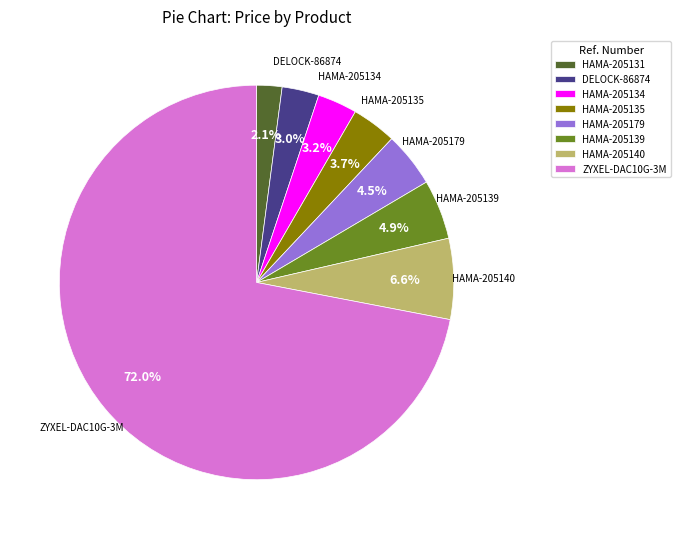

Is the sum of HAMA-205131 and DELOCK-86874 greater than half?

No